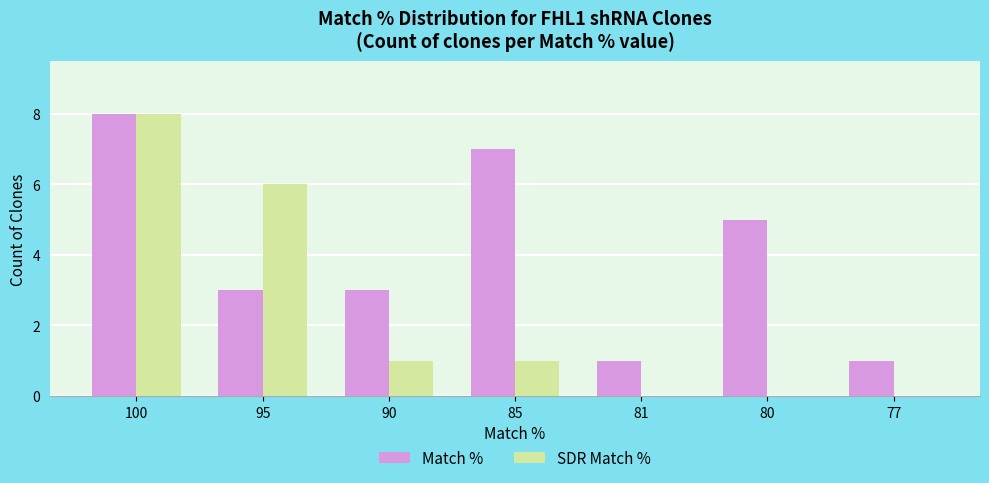

What is the total value across all series at 81?

1